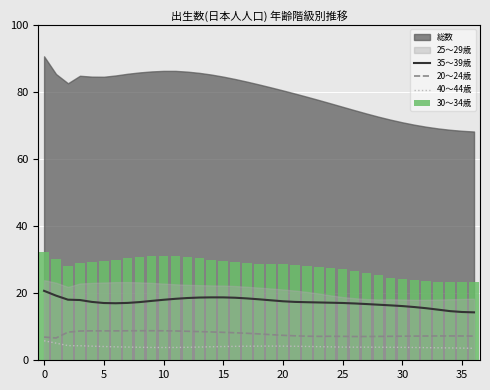

What is the highest value of the 40～44歳 series?

5.8